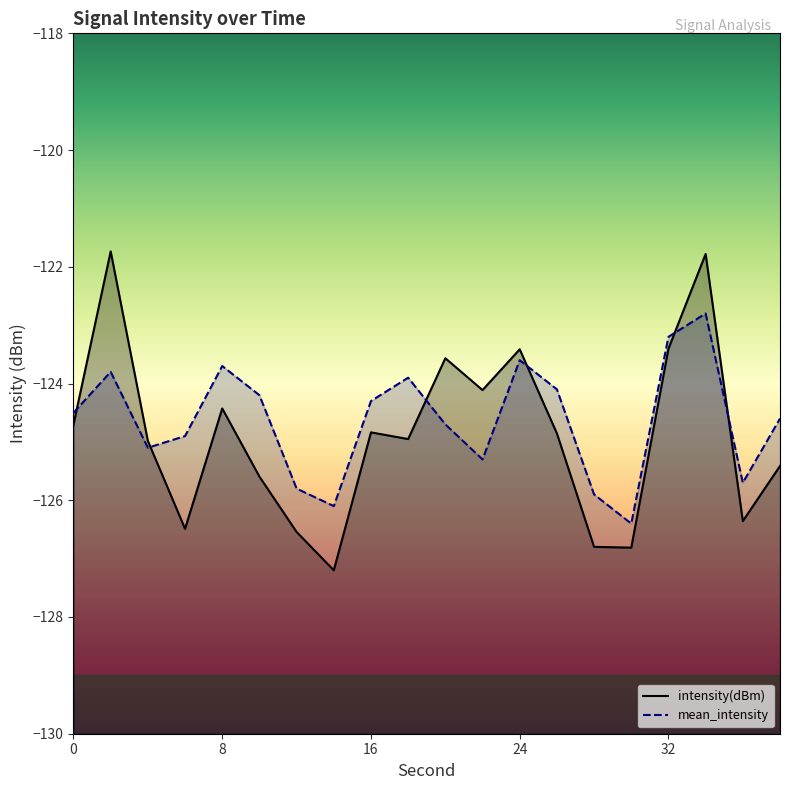

Rank the categories by mean_intensity value from highest to lowest.

34, 32, 24, 8, 2, 18, 26, 10, 16, 0, 38, 20, 6, 4, 22, 36, 12, 28, 14, 30